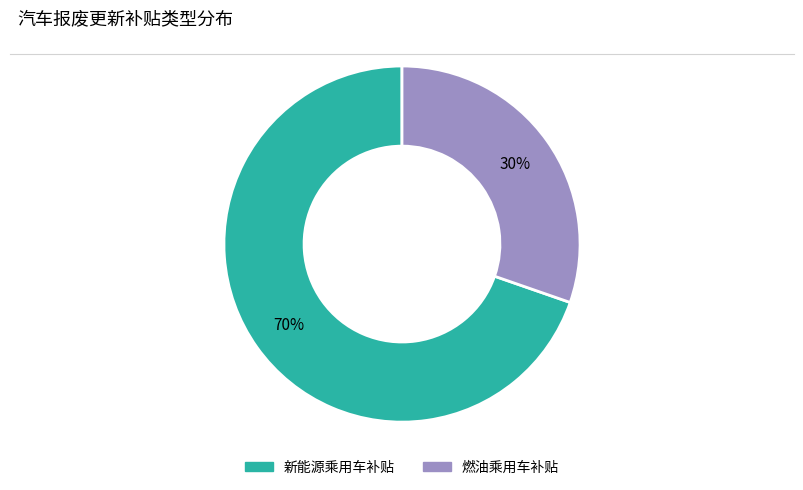

Is the sum of 新能源乘用车补贴 and 燃油乘用车补贴 greater than half?

Yes